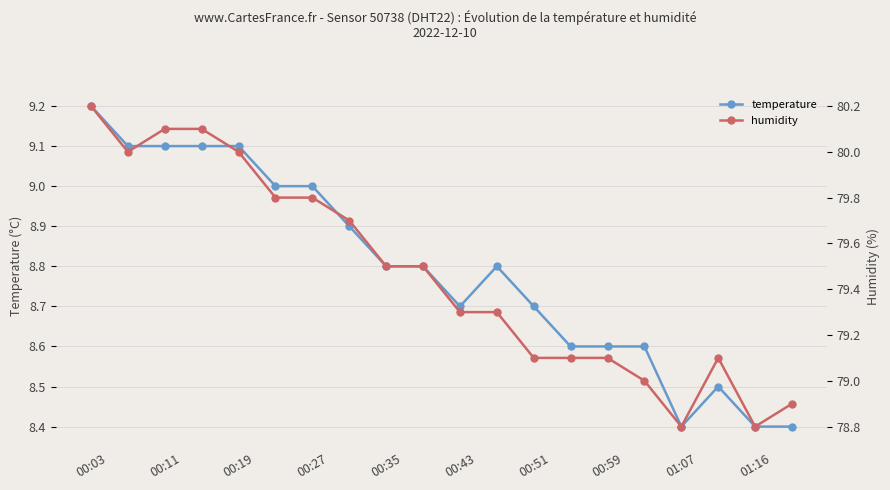

Is it true that temperature equals 8.8 at 00:35?

True